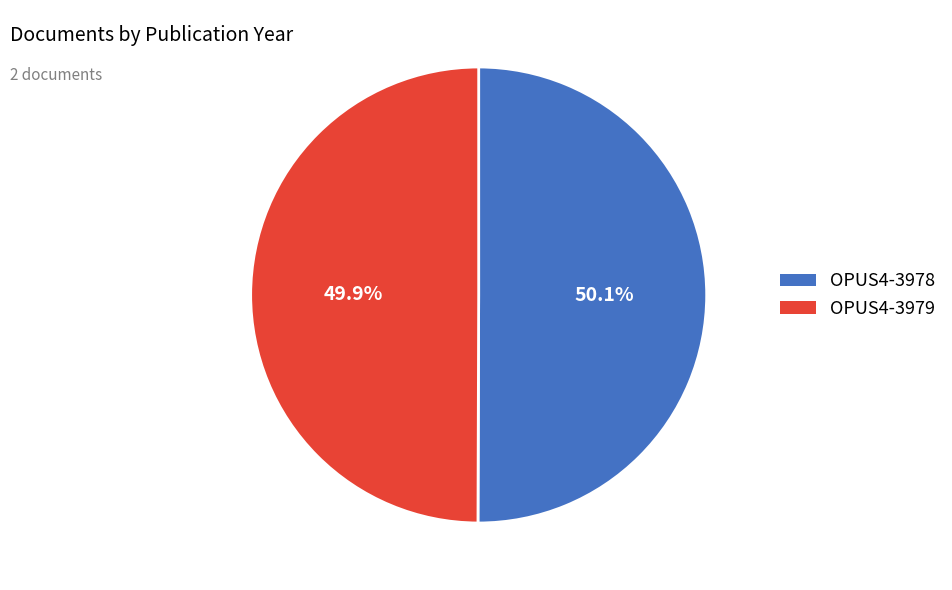

What is the total percentage of OPUS4-3979 and OPUS4-3978?

100.0%